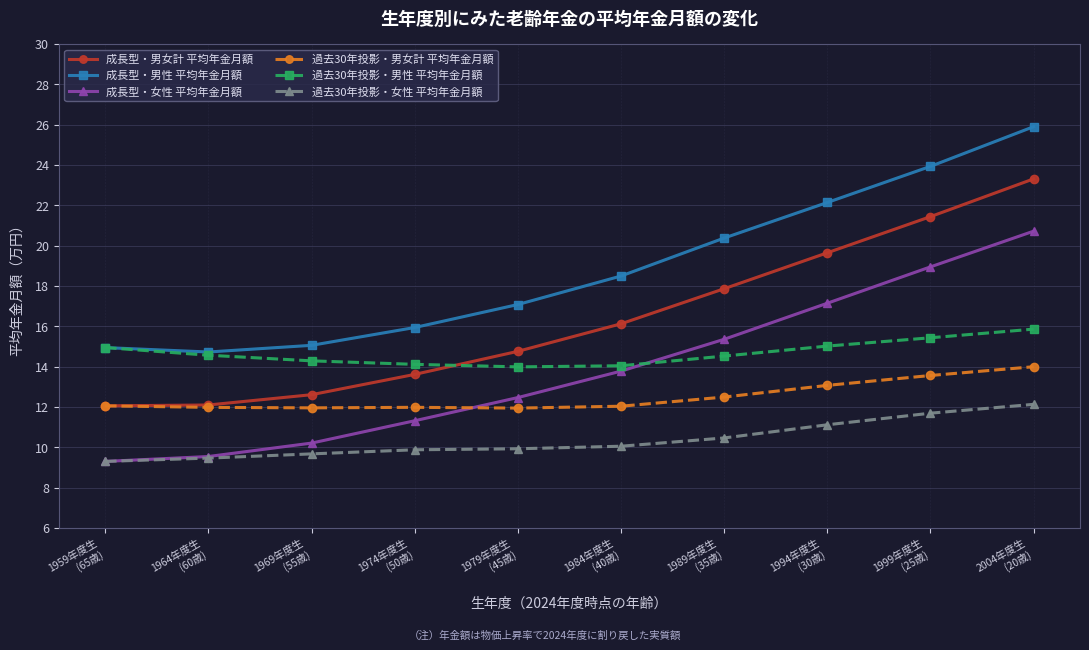

What is the total value across all series at 1979年度生
(45歳)?

80.2